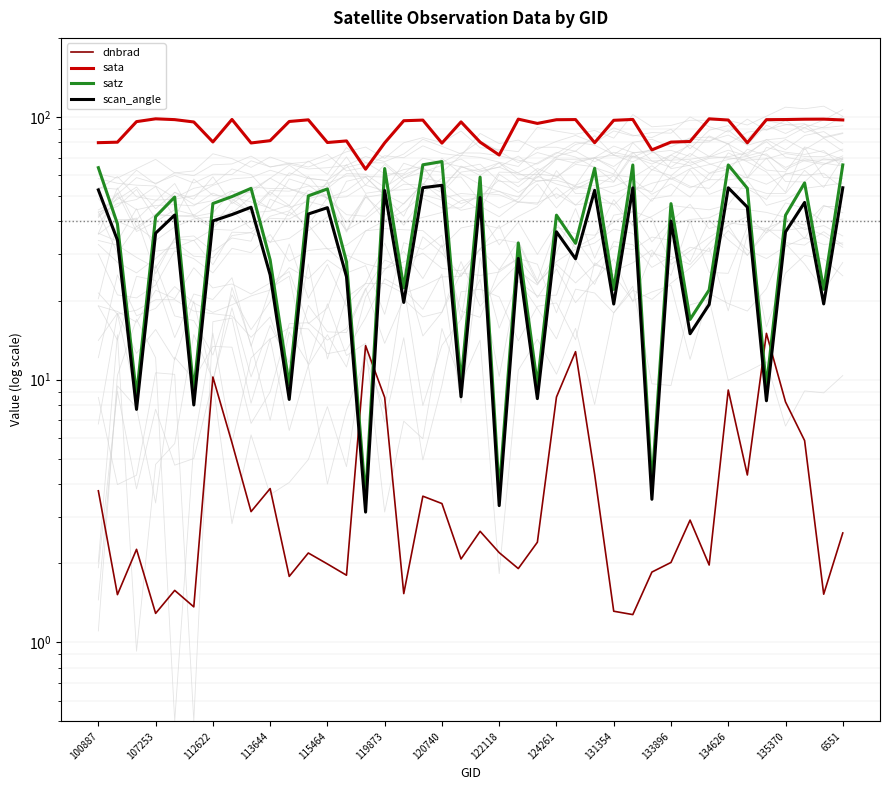

Does the chart display data point markers on the line(s)?

No